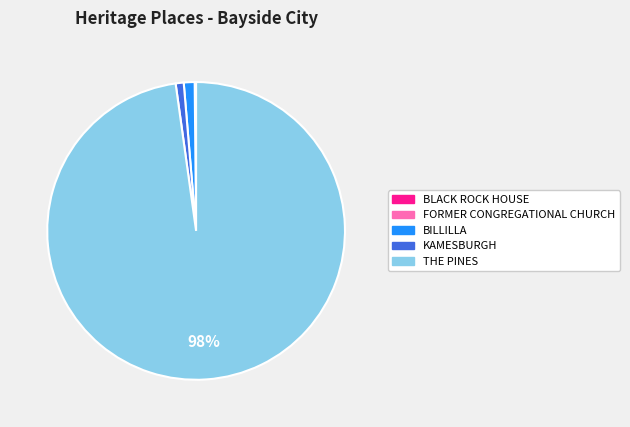

Combined, do THE PINES and KAMESBURGH account for over 50%?

Yes